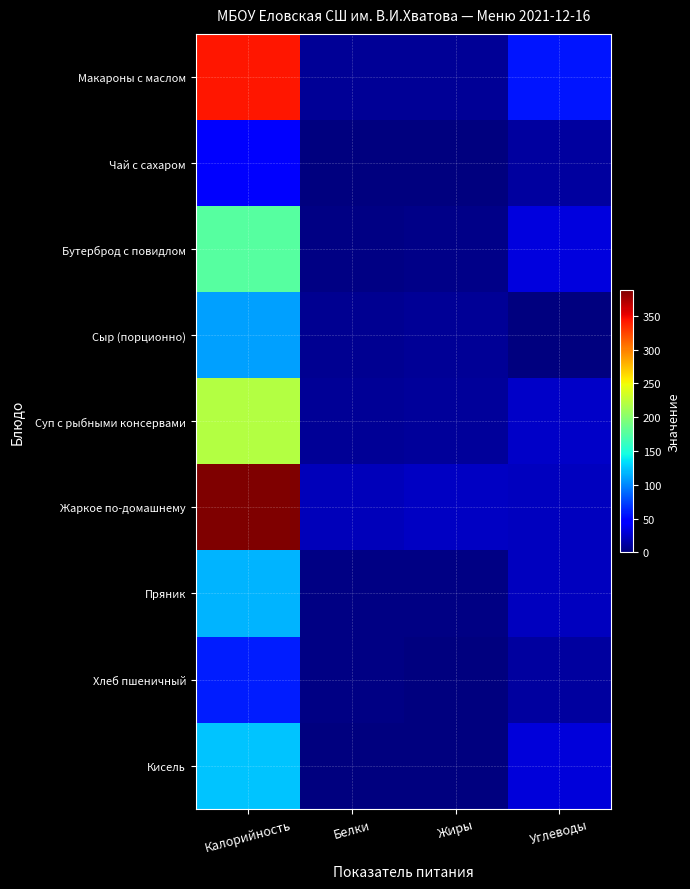

Which series has the largest total across all categories?

Жаркое по-домашнему